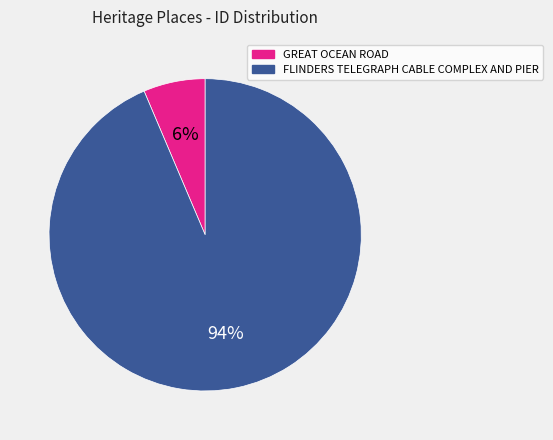

How many segments does this pie chart have?

2